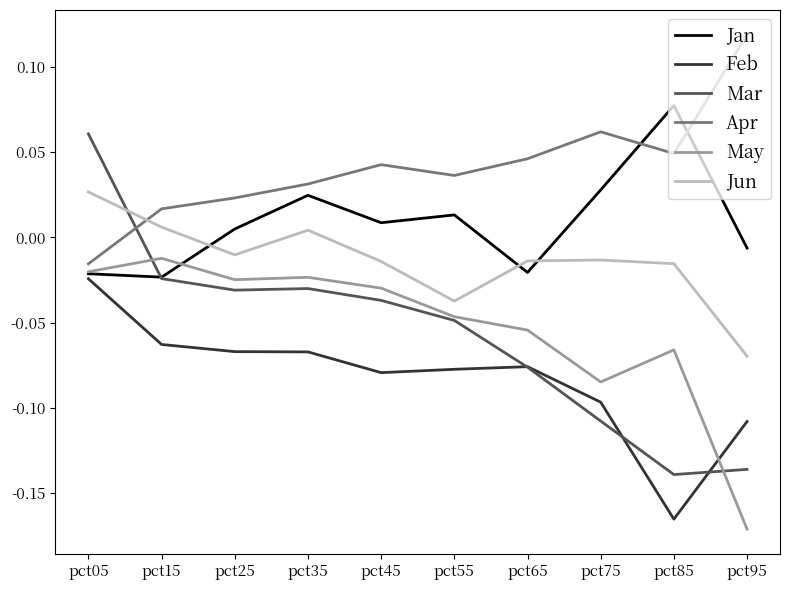

The May series shows -0.1 at pct55. True or false?

False